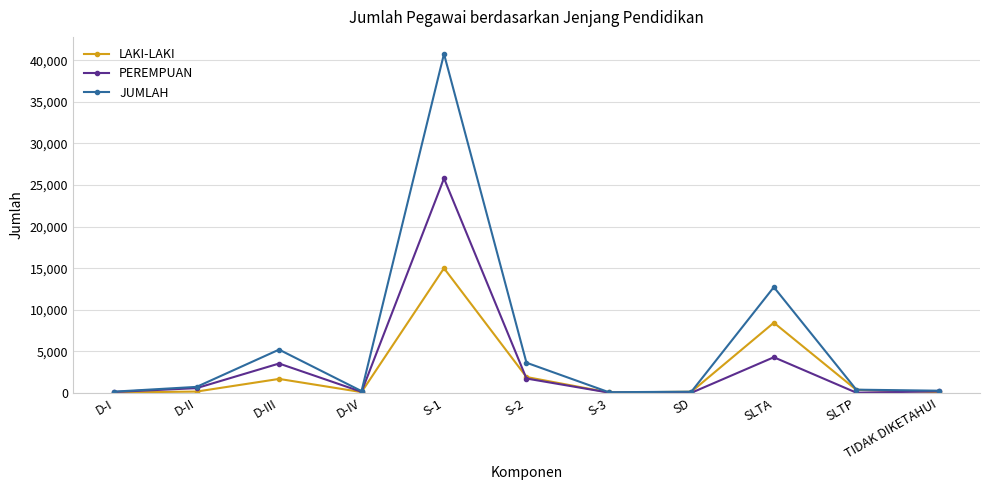

Which category has the highest value in the PEREMPUAN series?

S-1